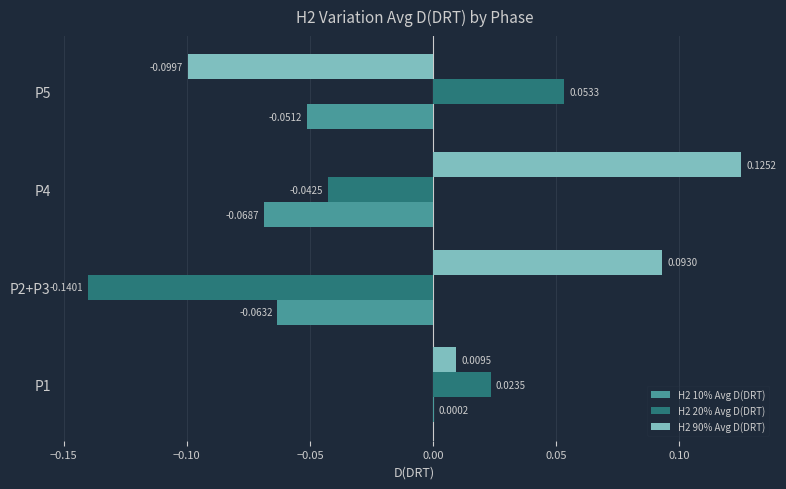

Between P1 and P2+P3, which series saw the biggest shift?

H2 20% Avg D(DRT)